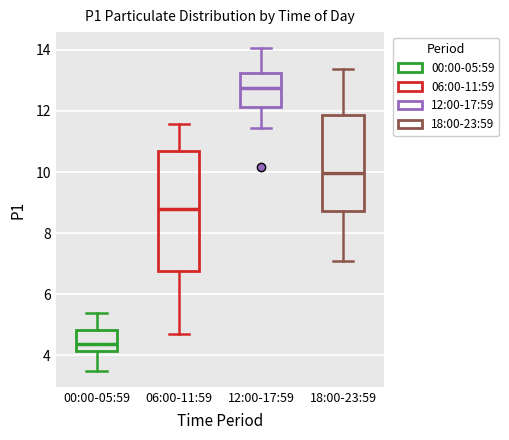

Where is the upper edge of the box for 12:00-17:59 on the y-axis? The values are not printed on the chart, so give them approximately, as read against the axis.

13.2